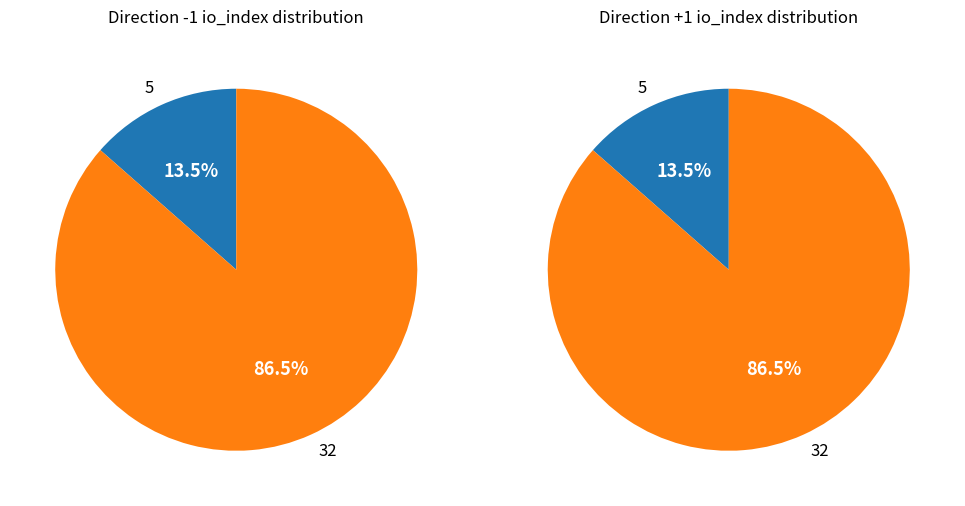

How many segments does this pie chart have?

2